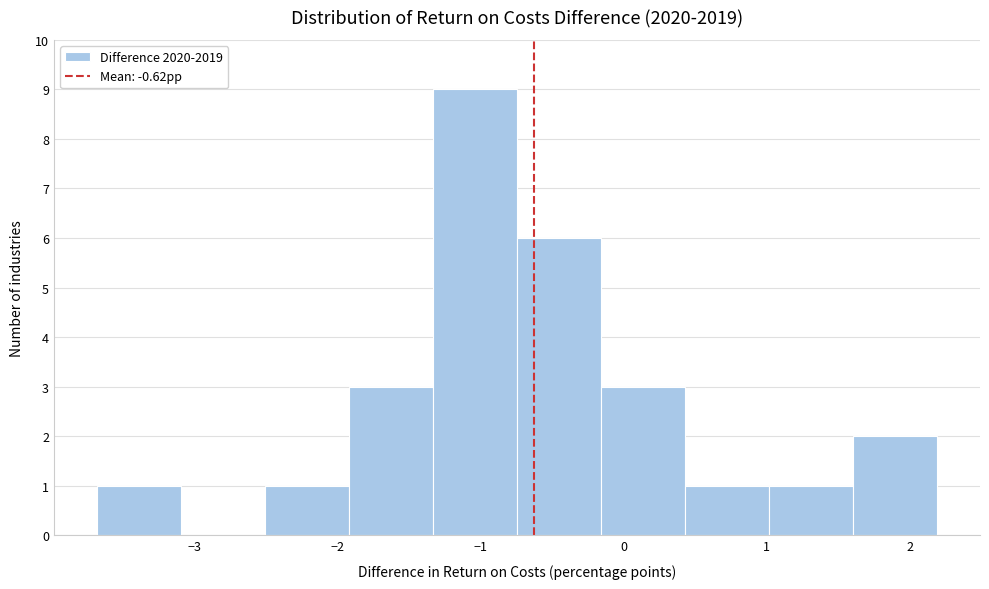

Over which range of the x-axis is the bar tallest?

-1.3 to -0.7